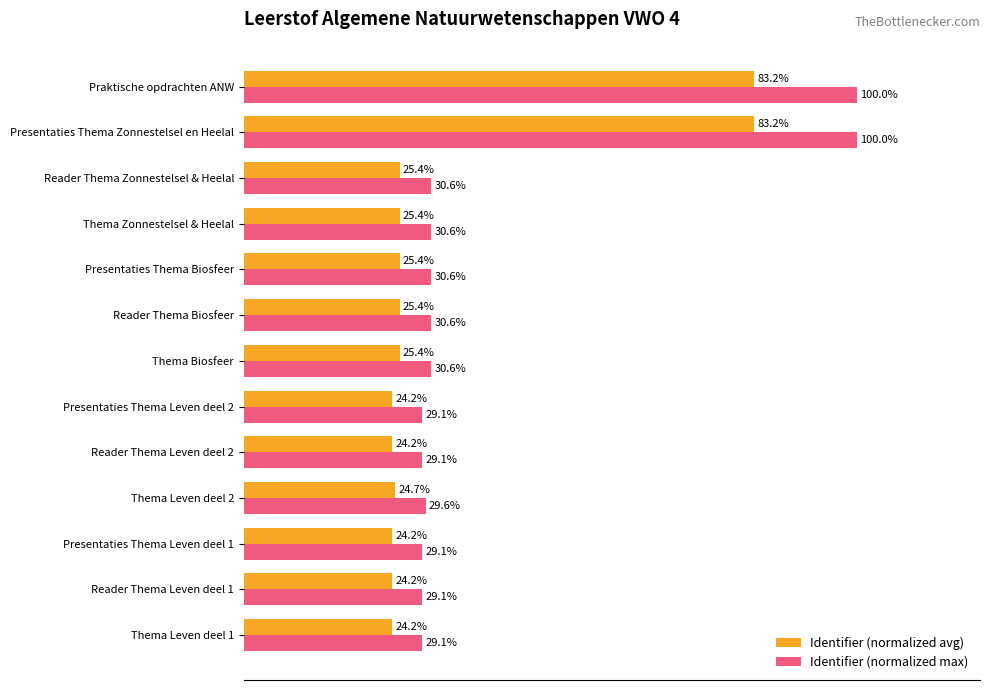

Which series has the largest total across all categories?

Identifier (normalized max)